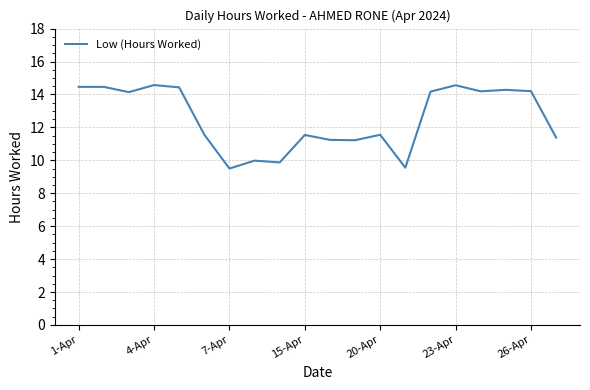

Does the chart display data point markers on the line(s)?

No